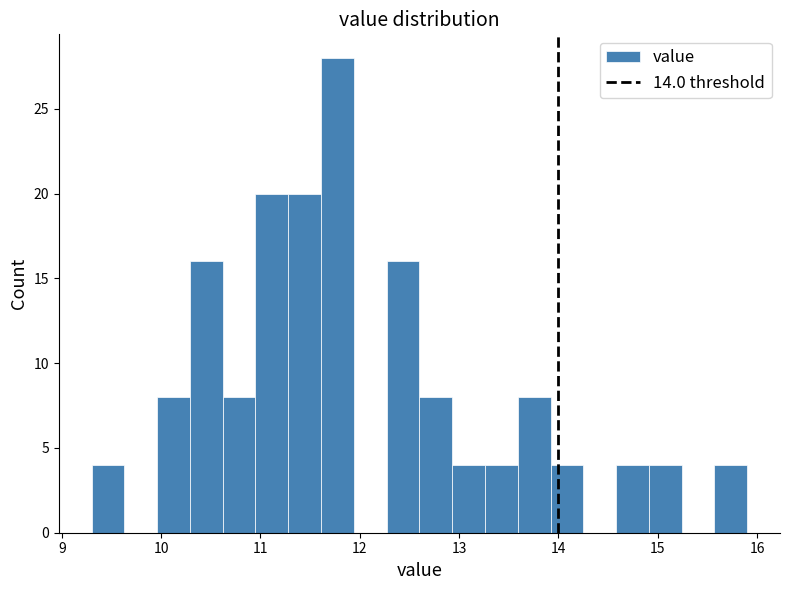

Read against the x-axis, roughly where is the centre of the tallest bar?

11.8